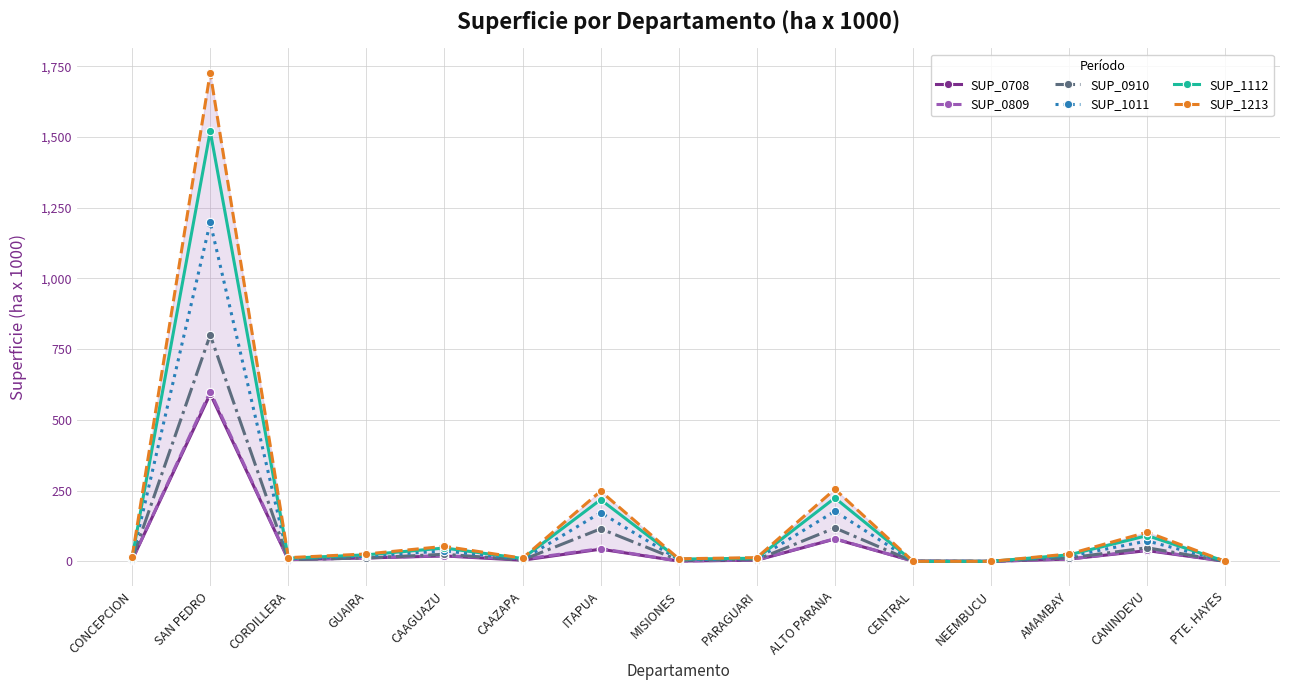

Rank the series by their maximum value, from lowest to highest.

SUP_0708, SUP_0809, SUP_0910, SUP_1011, SUP_1112, SUP_1213